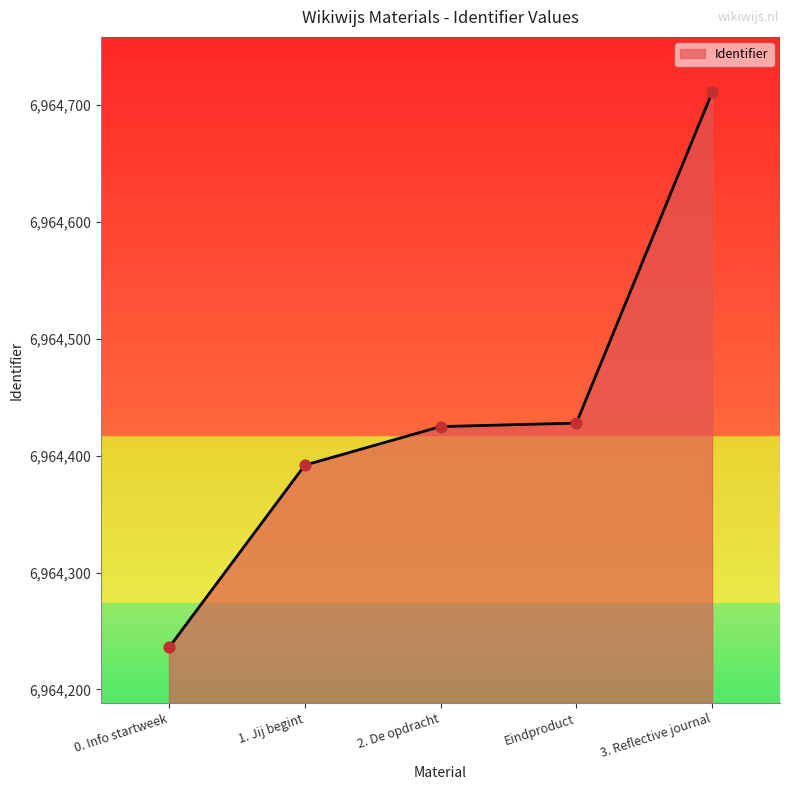

Approximately how many times larger is the value at 2. De opdracht compared to Eindproduct?

1.0